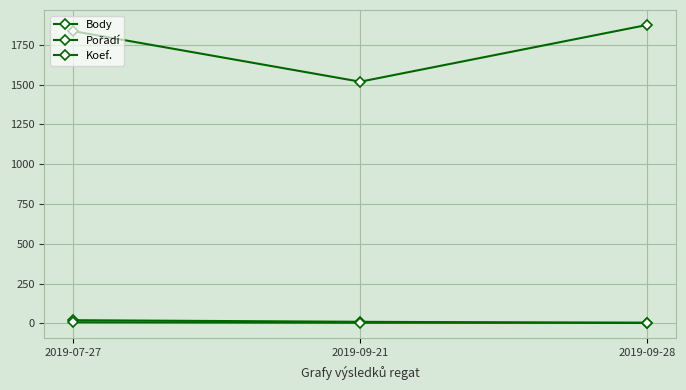

What is the spread (max minus min) of values at 2019-09-21?

1515